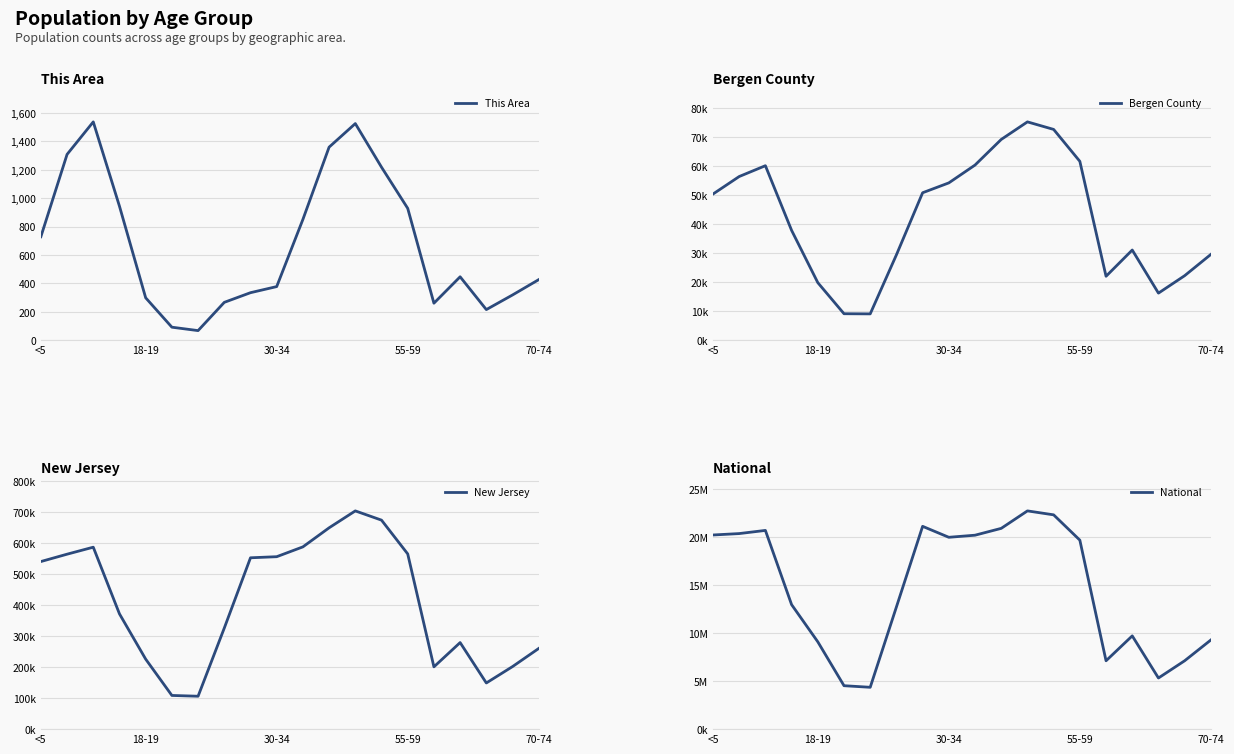

What position from the left is 16?

17